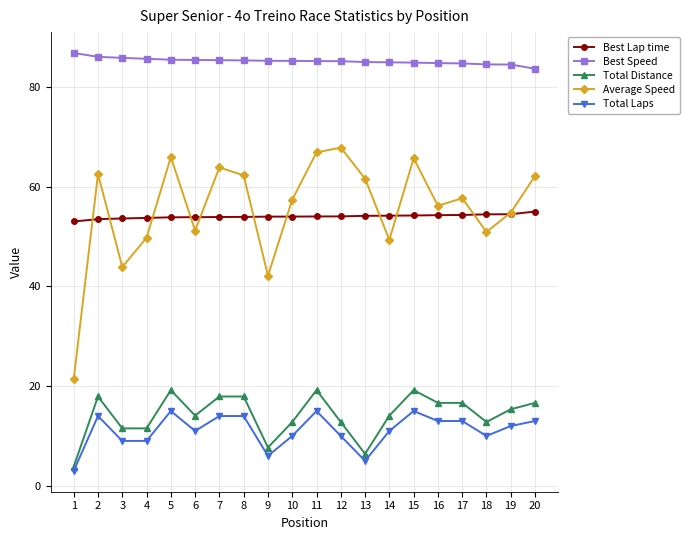

How many data points does each series have?

20